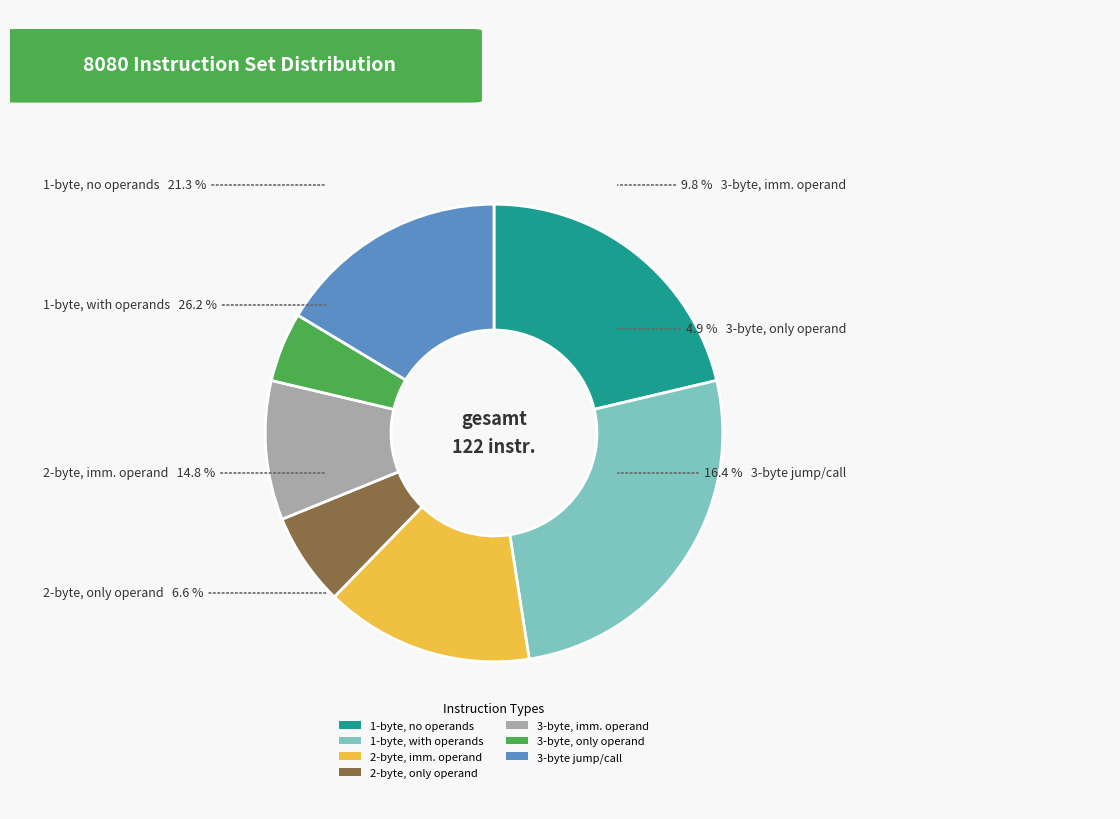

Rank the categories by value from highest to lowest.

1-byte, with operands, 1-byte, no operands, 3-byte jump/call, 2-byte, imm. operand, 3-byte, imm. operand, 2-byte, only operand, 3-byte, only operand